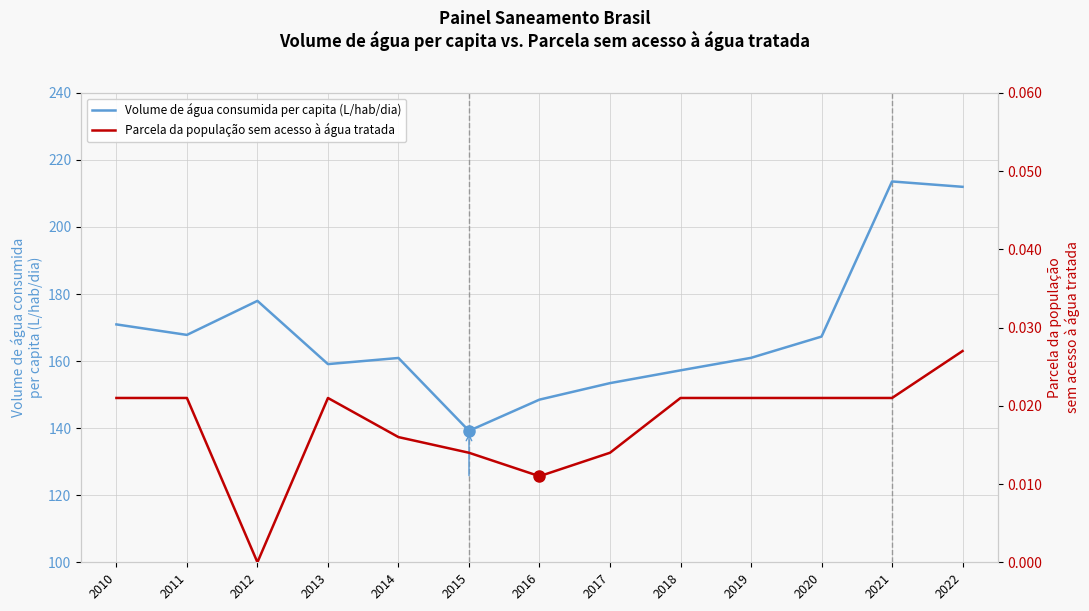

How many lines are shown in the chart?

2